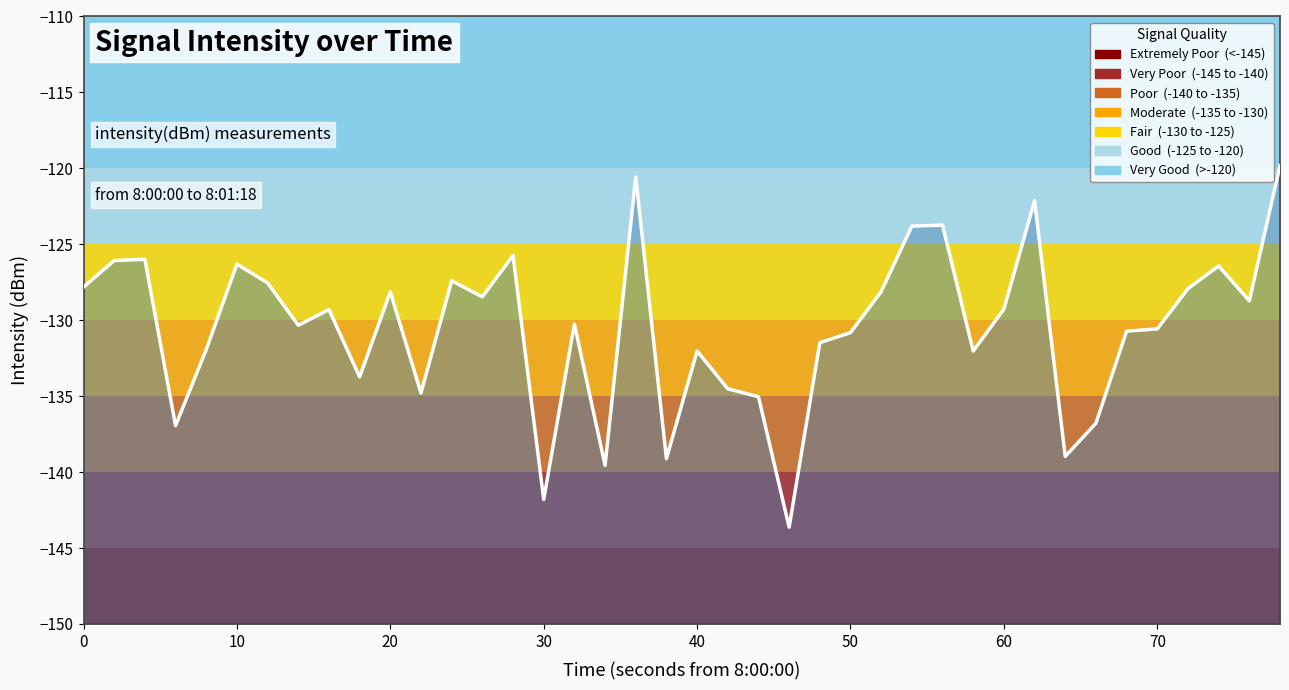

How many interior local peaks (higher than both neighbors) does the data have?

12